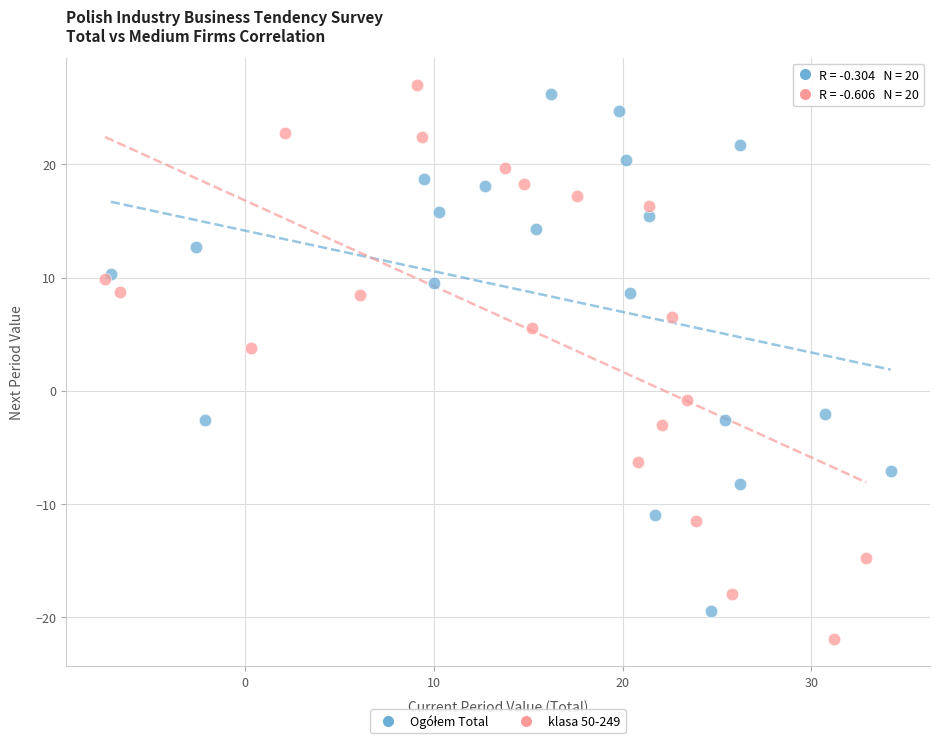

Which series has the widest spread of Y values?

klasa 50-249